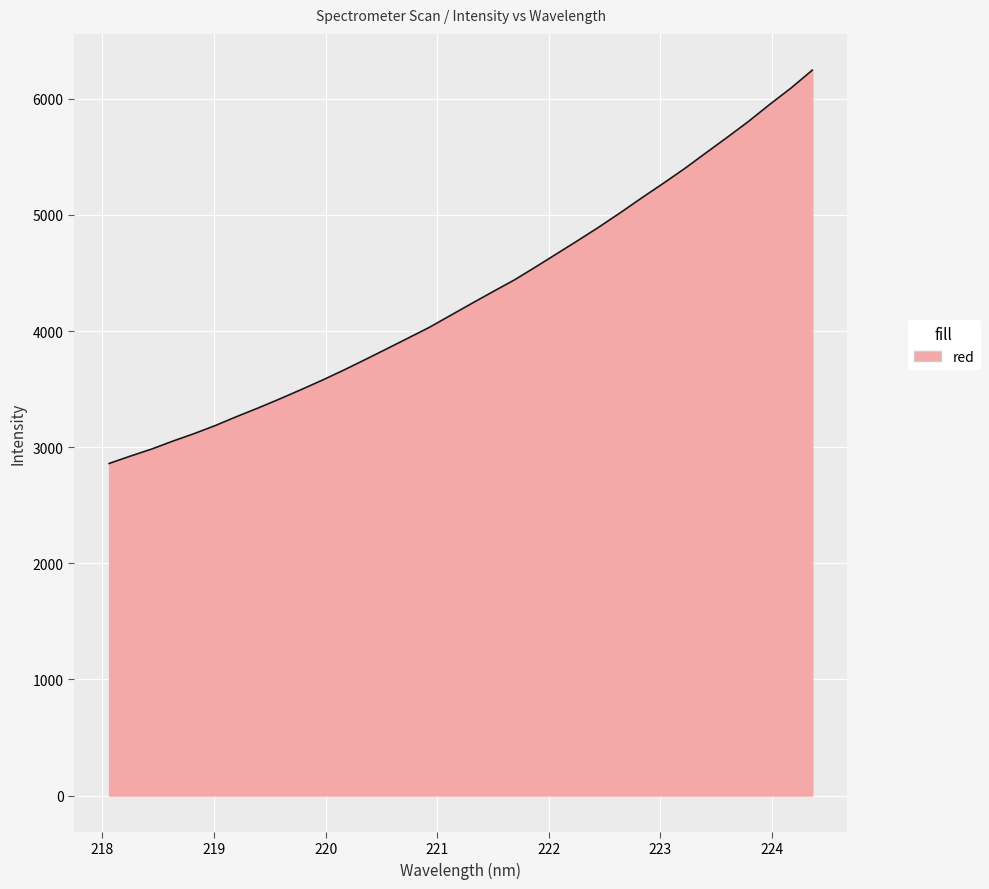

What is the smallest value displayed?

2860.0